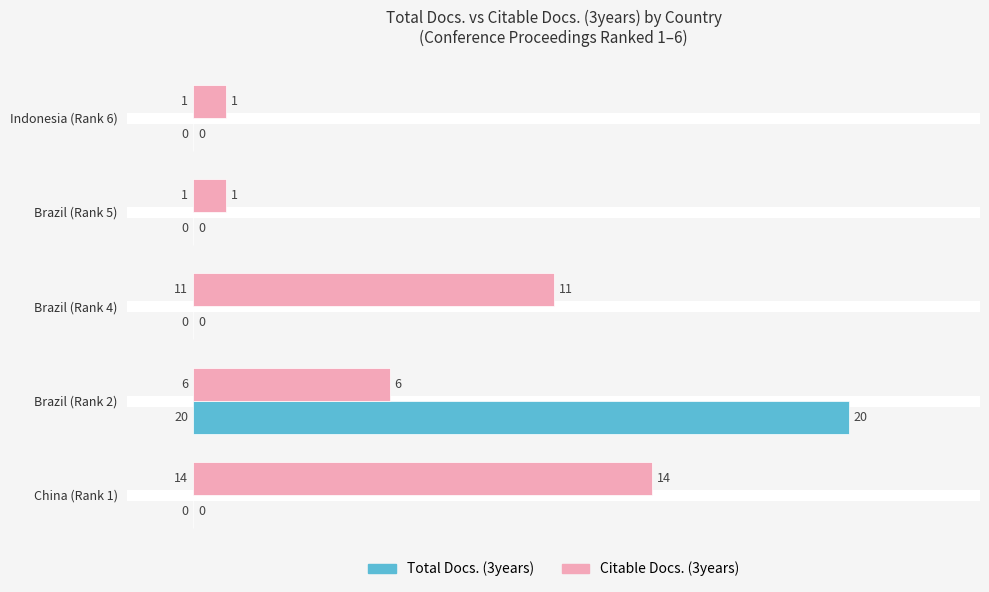

True or false: Citable Docs. (3years) has a value of 0 at Brazil (Rank 5).

False